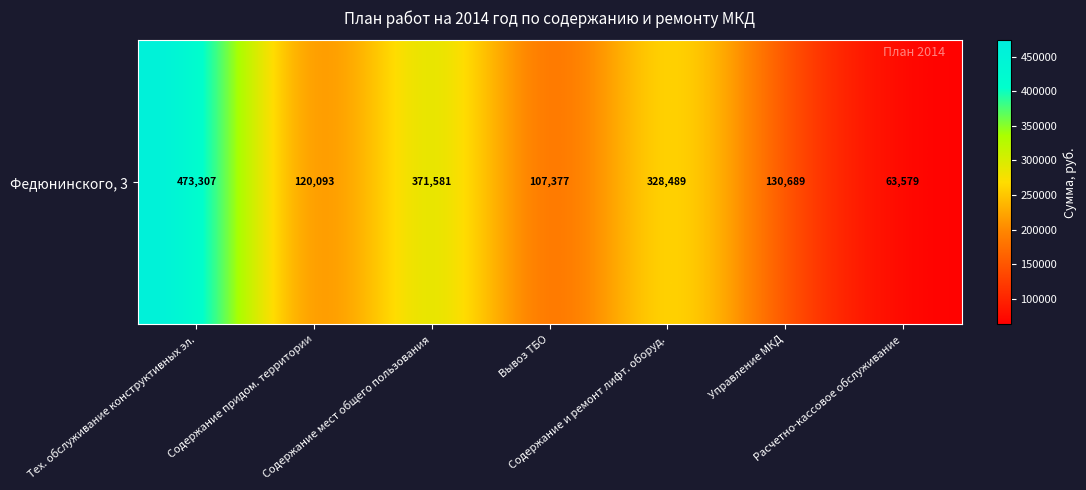

What is the sum of all values?

1595114.4